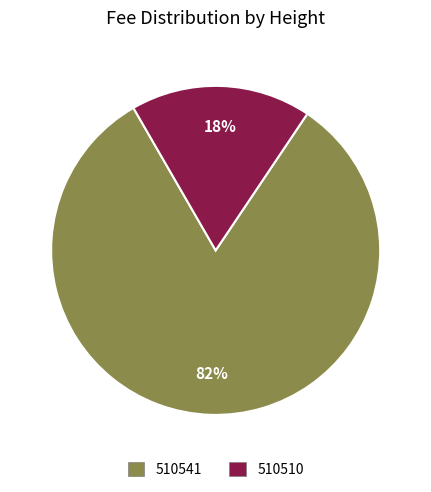

Rank the categories by value from lowest to highest.

510510, 510541